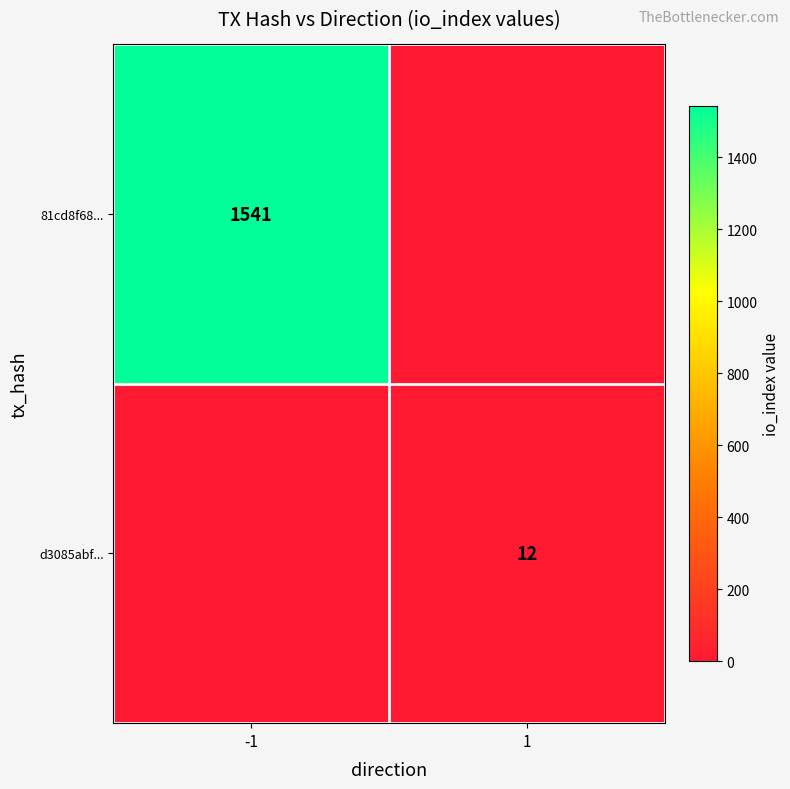

True or false: 81cd8f68... has a value of 1541 at -1.

True